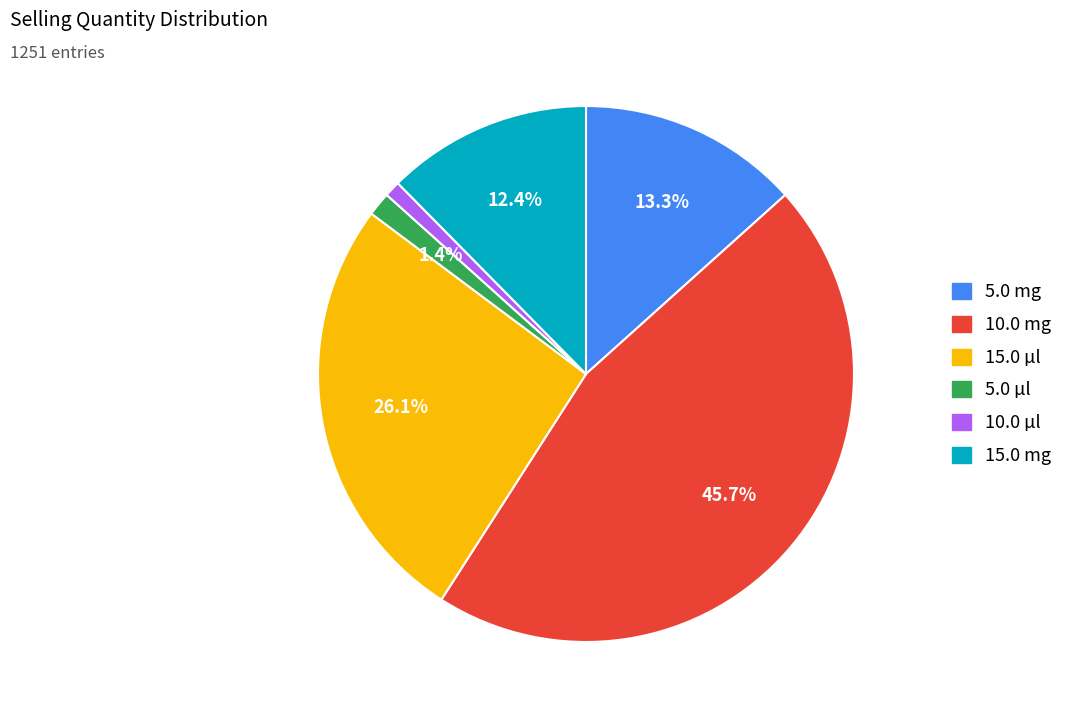

To the nearest percent, what is the difference between the largest and smallest slice percentages?

45%